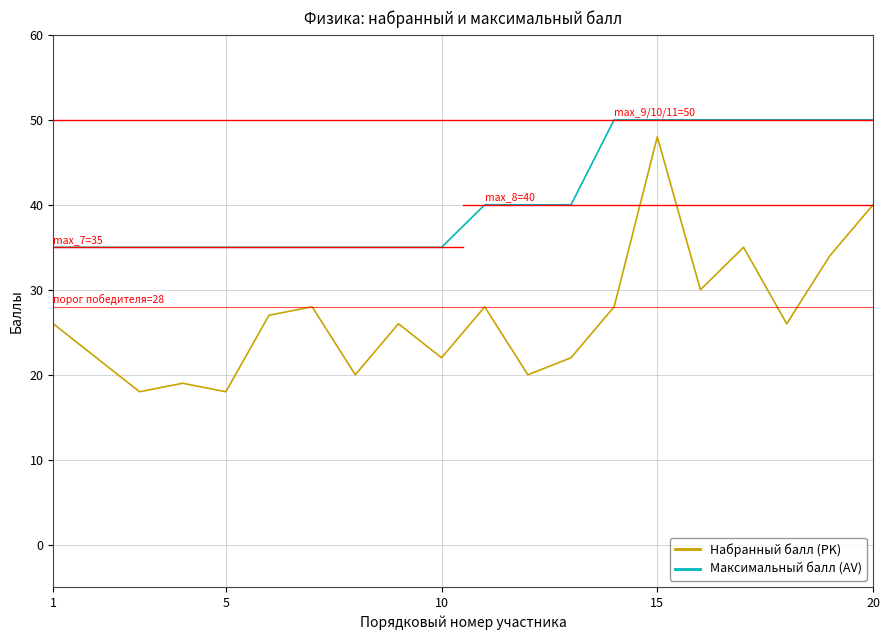

What is the difference between the maximum and minimum values in the Набранный балл (PK) series?

30